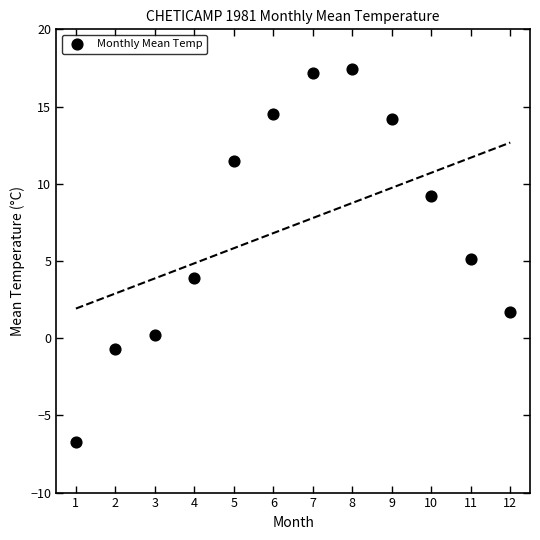

What is the range of Y values (max minus min)?

24.1